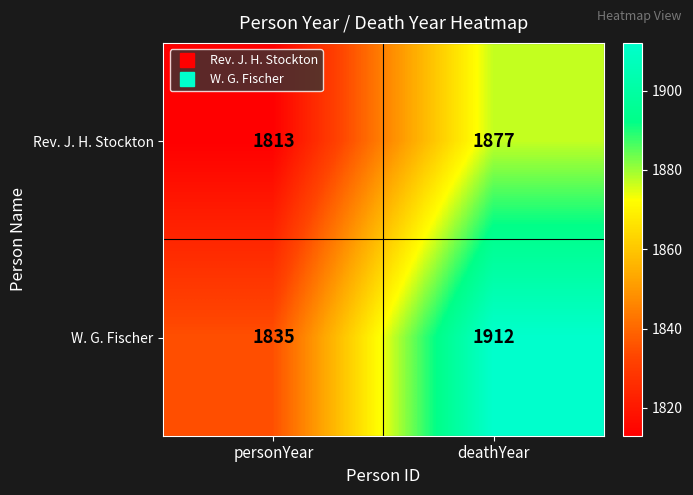

What is the difference between the highest and lowest values at personYear?

22